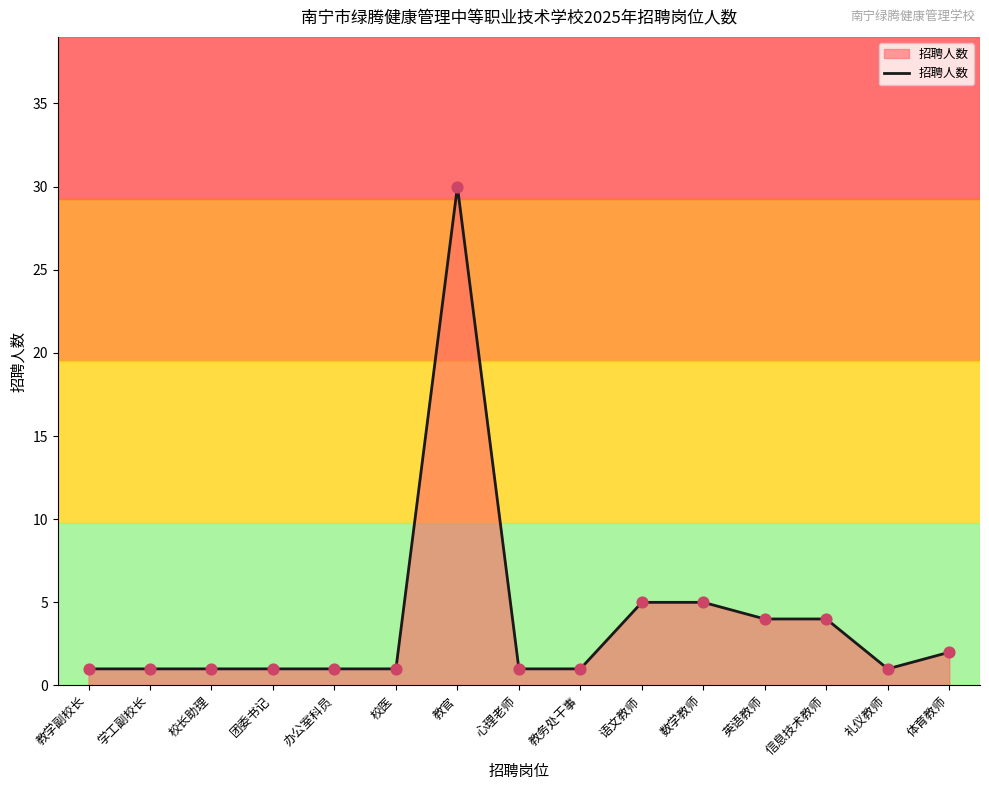

What is the ratio of the value at 学工副校长 to the value at 团委书记?

1.0